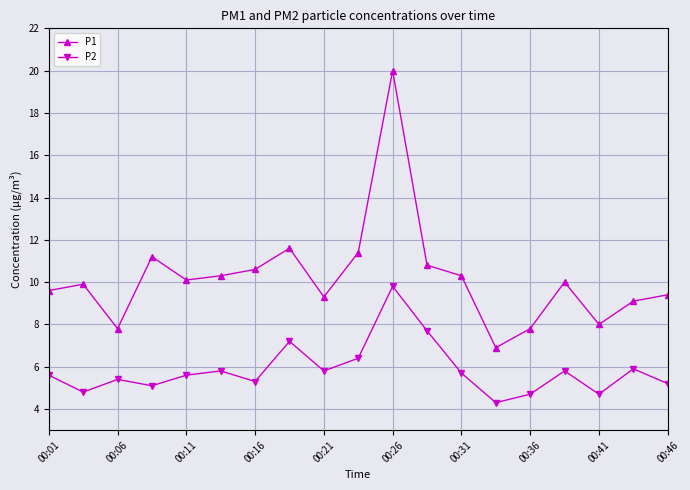

What is the difference between the second highest and second lowest values in the P2 series?

3.0